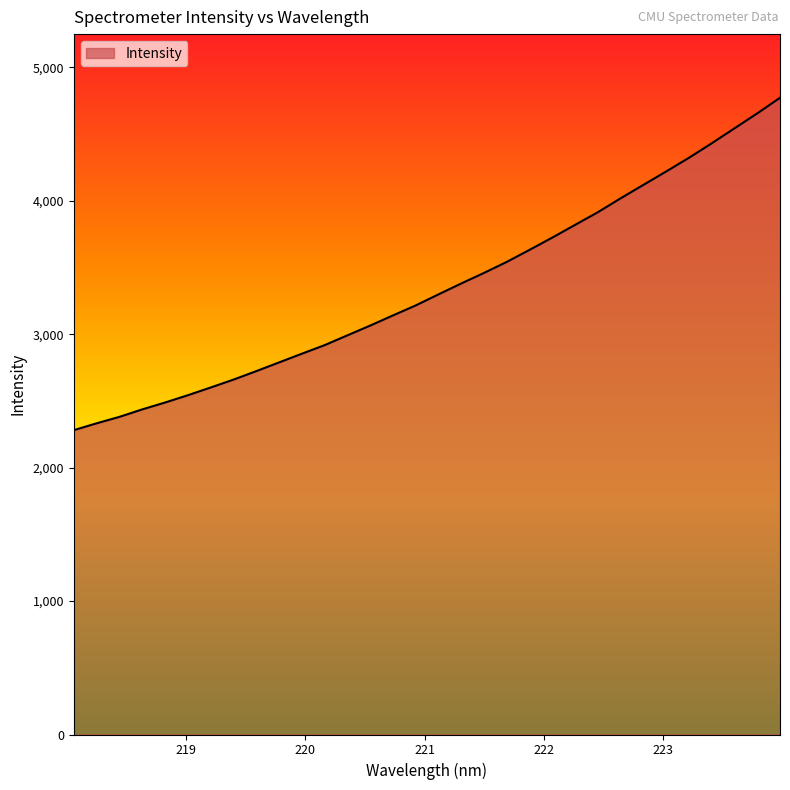

What is the difference between the maximum and minimum values?

2490.8